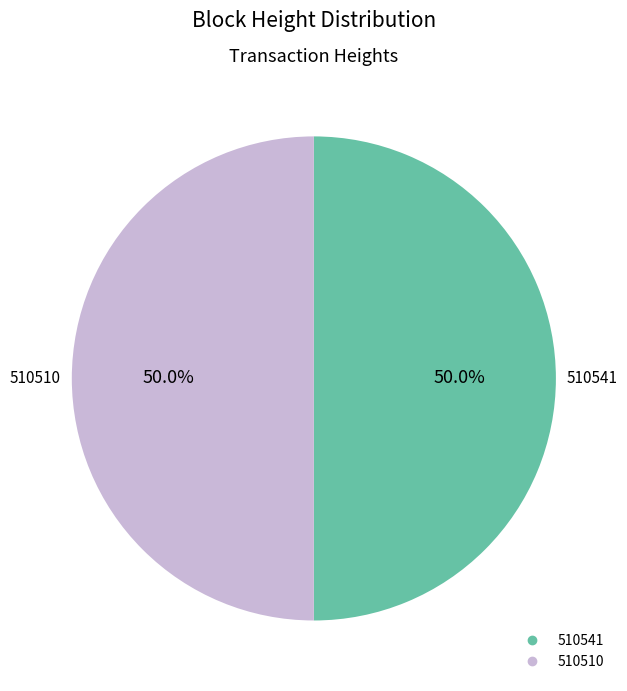

The 510510 slice represents 62% of the pie. True or false?

False